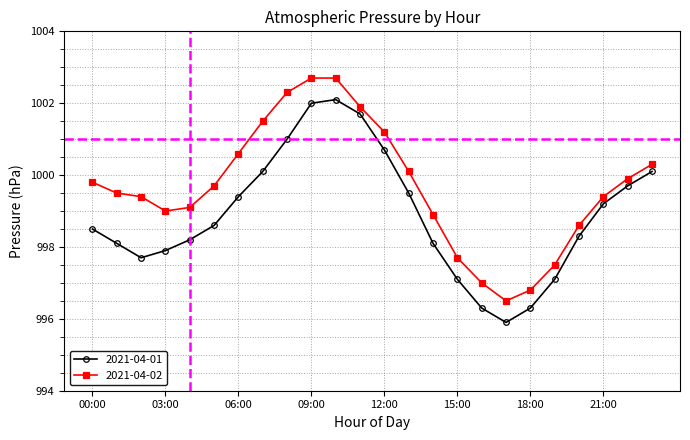

What is the value of the 2021-04-02 point at the 9th from the left?

1002.3